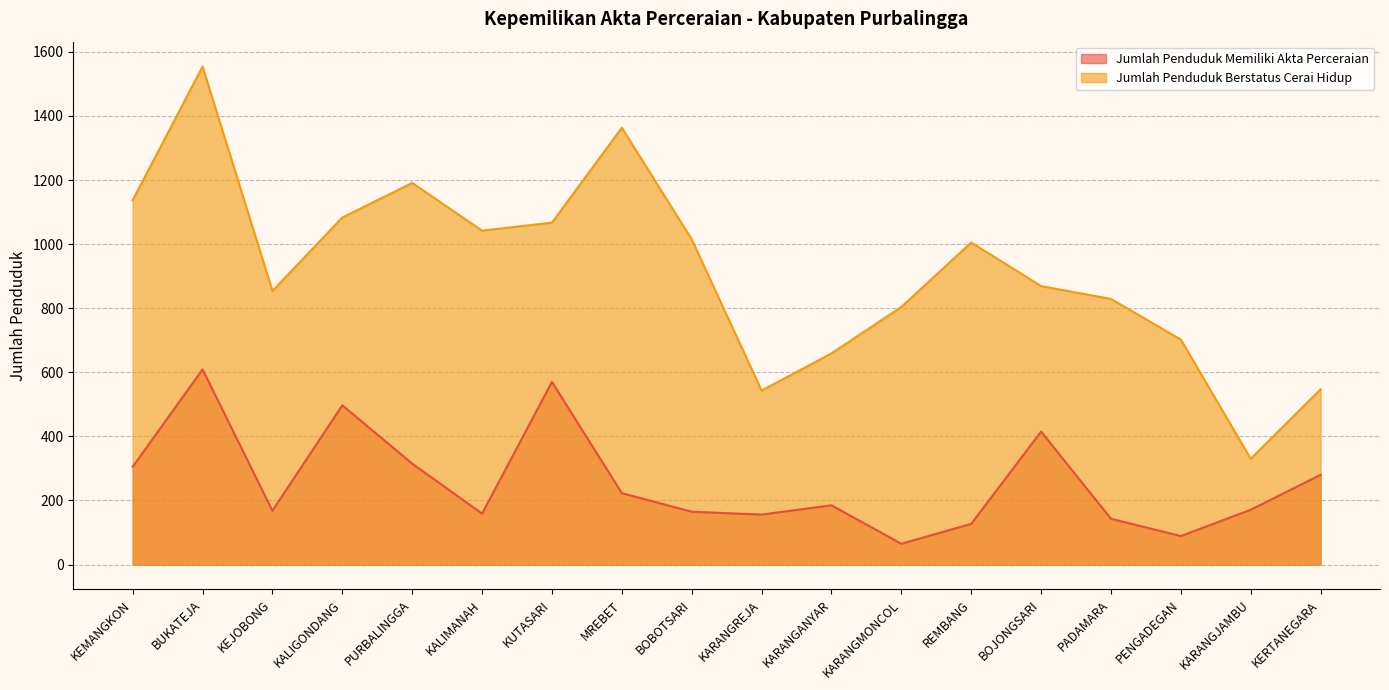

At which category does Jumlah Penduduk Berstatus Cerai Hidup reach its first local valley?

KEJOBONG